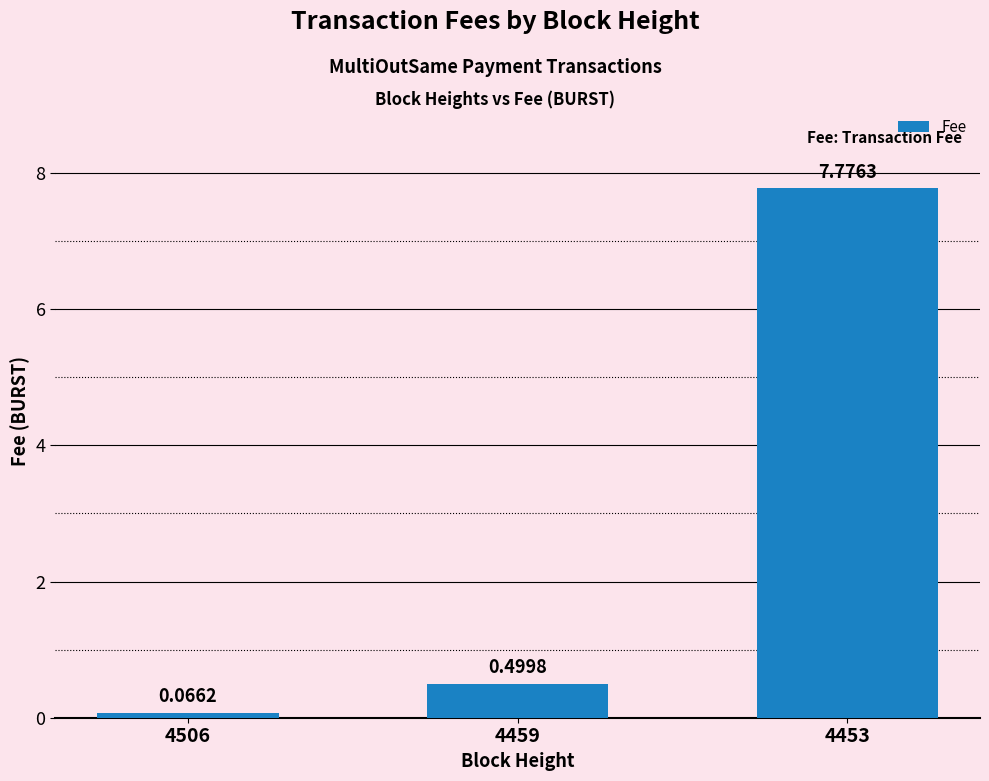

What is the maximum value shown in the chart?

7.8